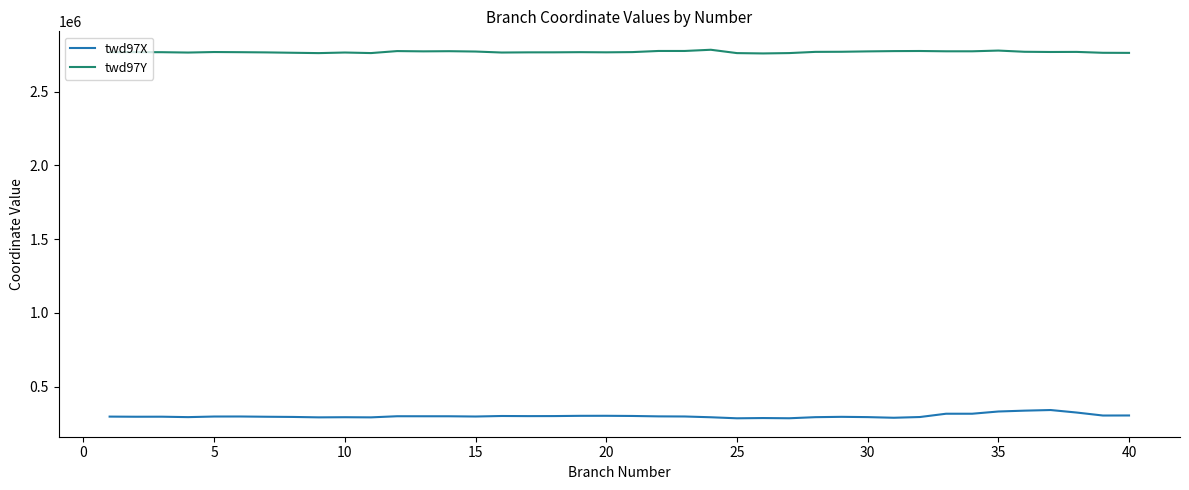

What is the difference between the maximum and minimum values in the twd97X series?

56028.0